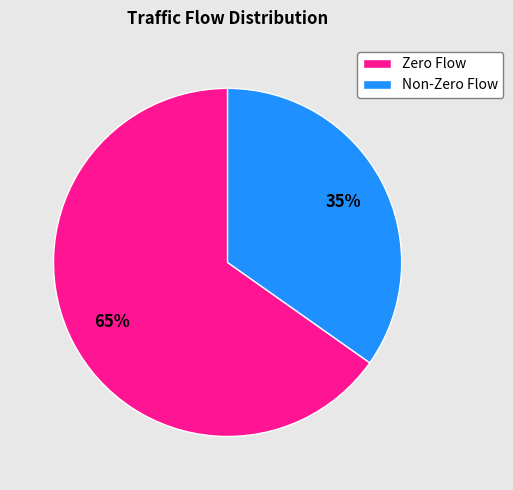

Rank the categories by value from lowest to highest.

Non-Zero Flow, Zero Flow